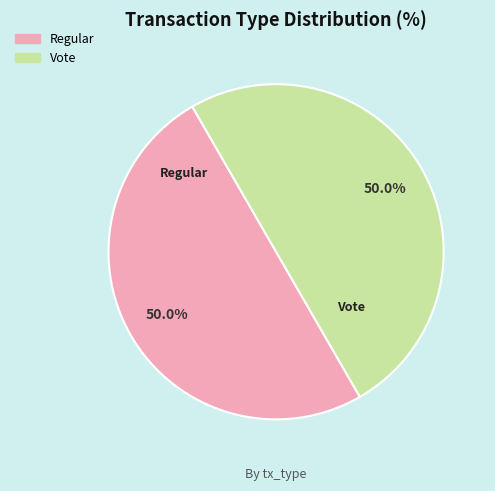

What percentage is the Regular slice, to the nearest percent?

50%